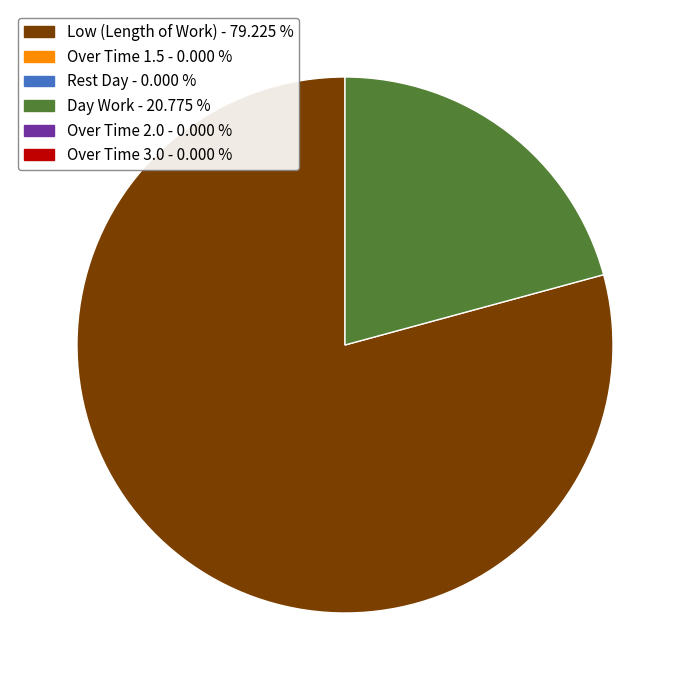

Count the number of slices in the pie.

2